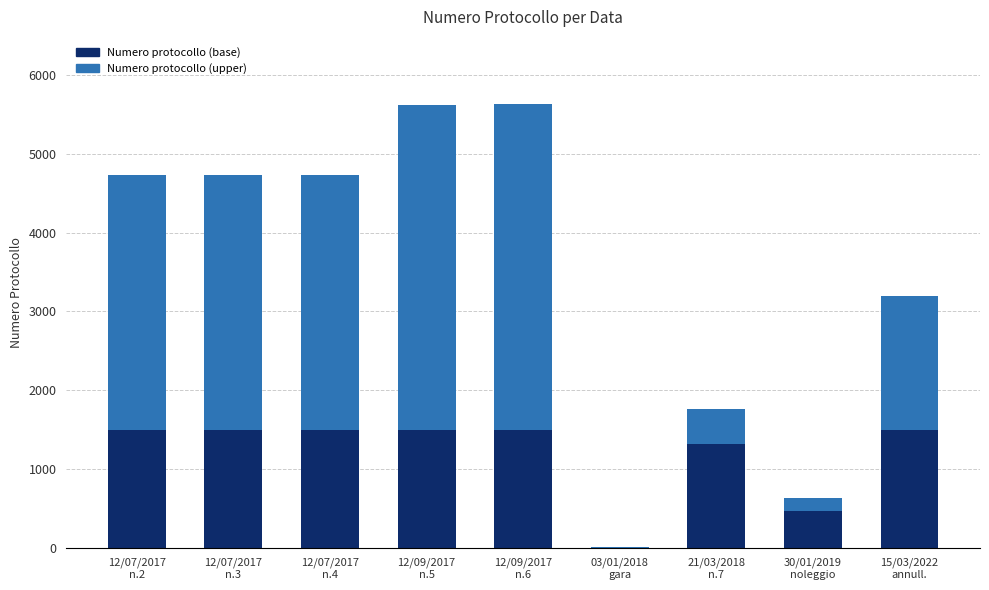

The value of Numero protocollo (base) at 21/03/2018
n.7 is 560.7. True or false?

False